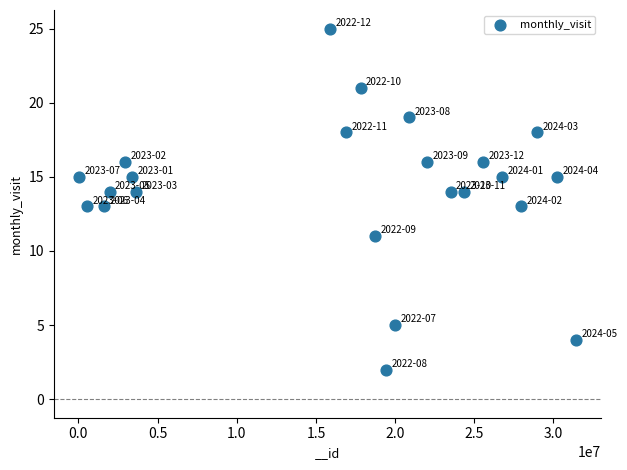

What is the range of X values (max minus min)?

31414538